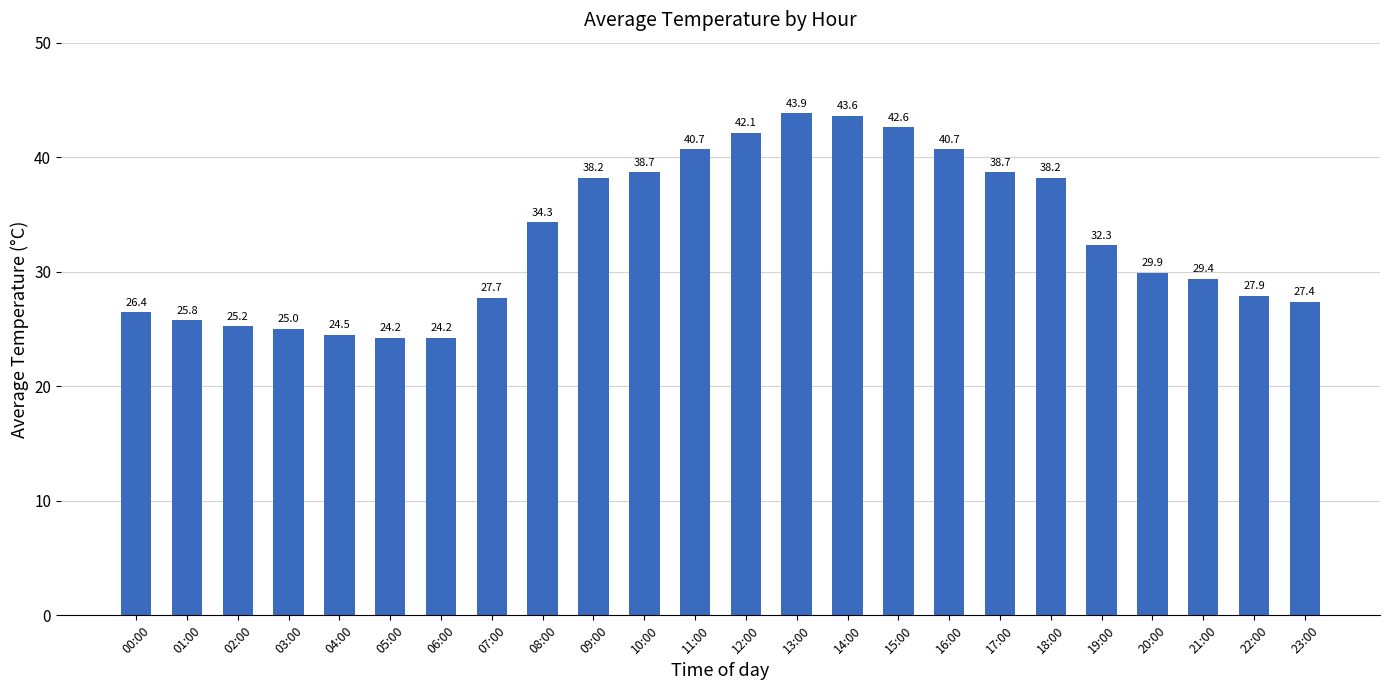

True or false: the data shows 22.8 at 11:00.

False